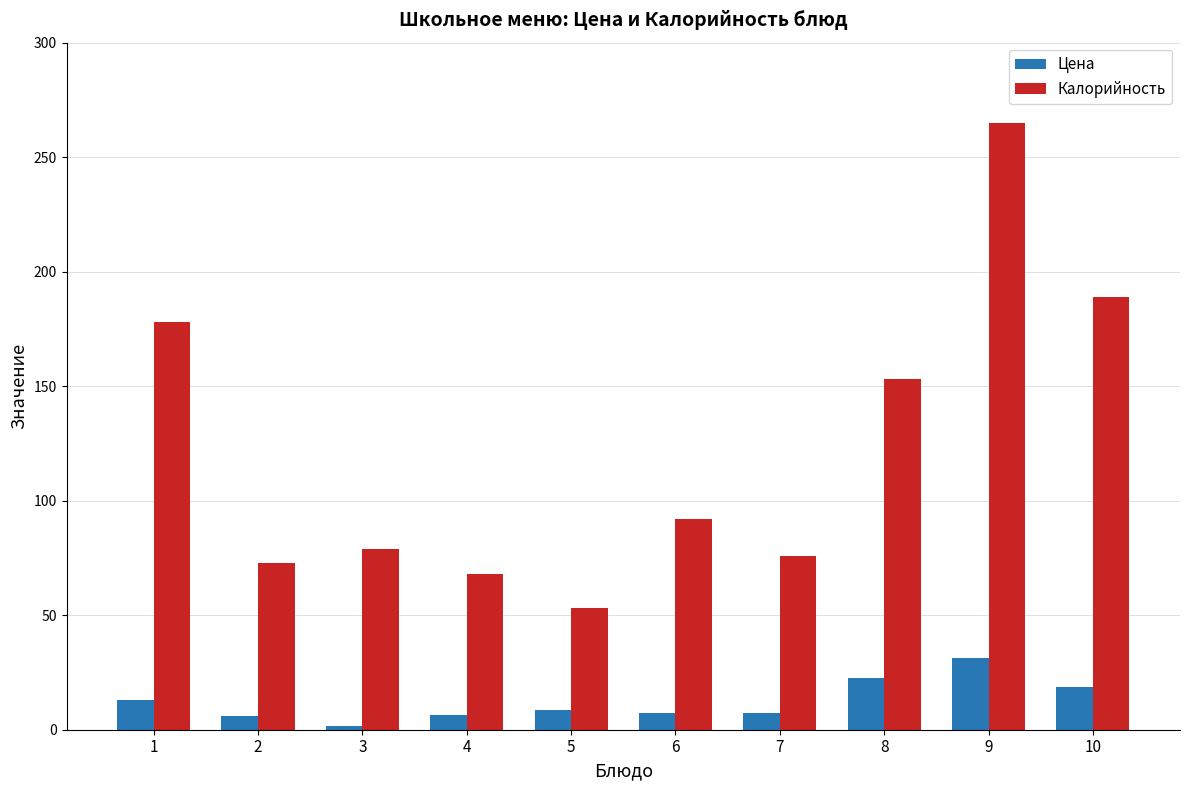

What is the difference between the maximum and second lowest values in the Цена series?

25.3